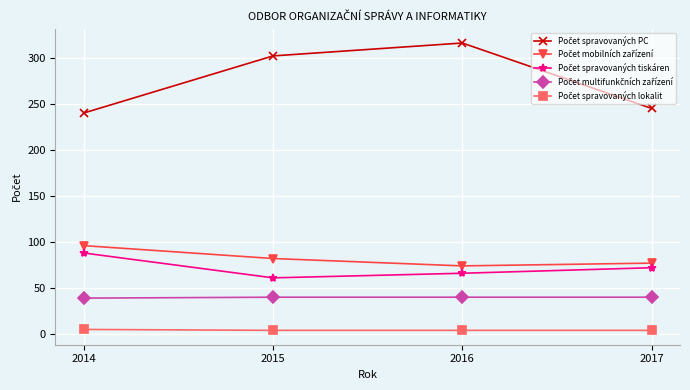

How many lines are shown in the chart?

5